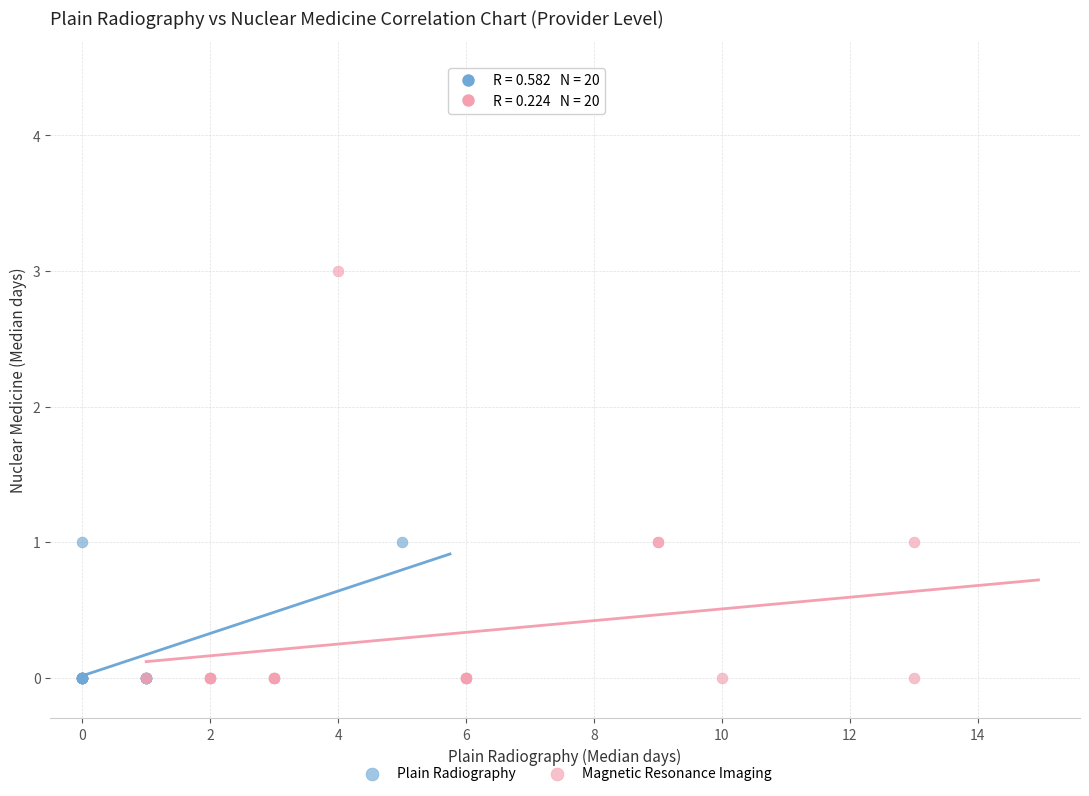

Which series reaches the maximum Y coordinate?

Magnetic Resonance Imaging